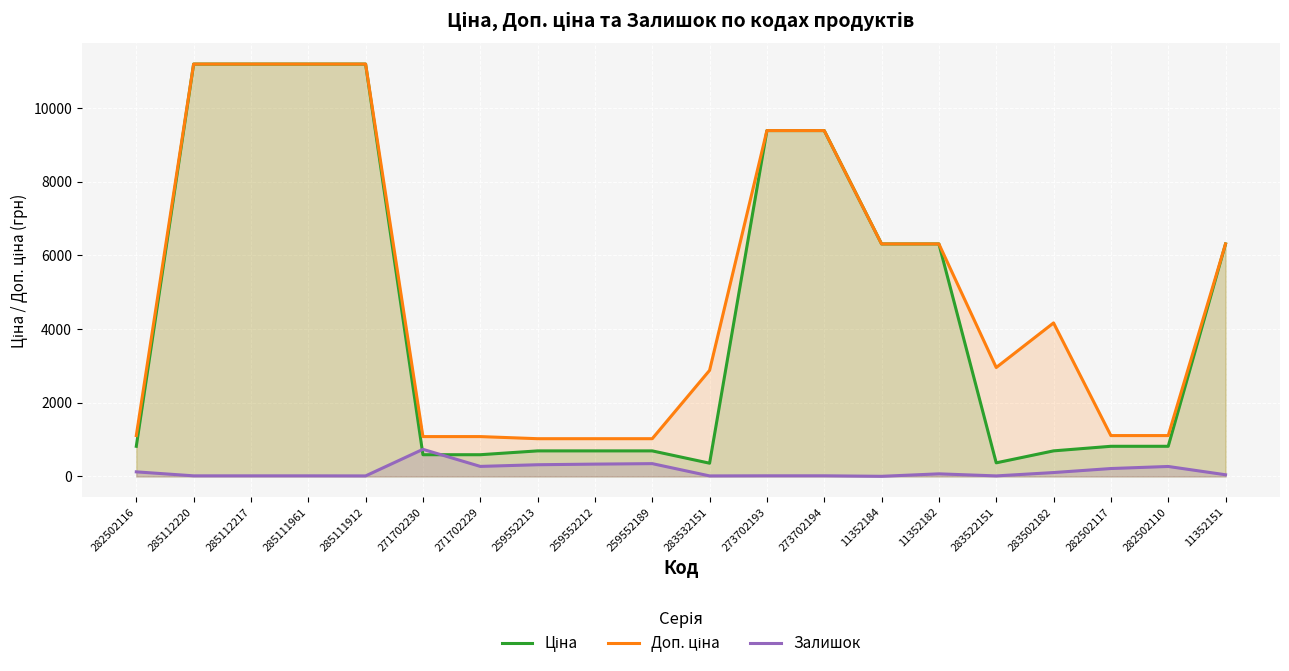

What is the minimum value shown in the chart?

4.0